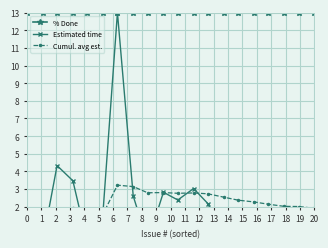

True or false: Estimated time has more than 0 interior local peaks.

True